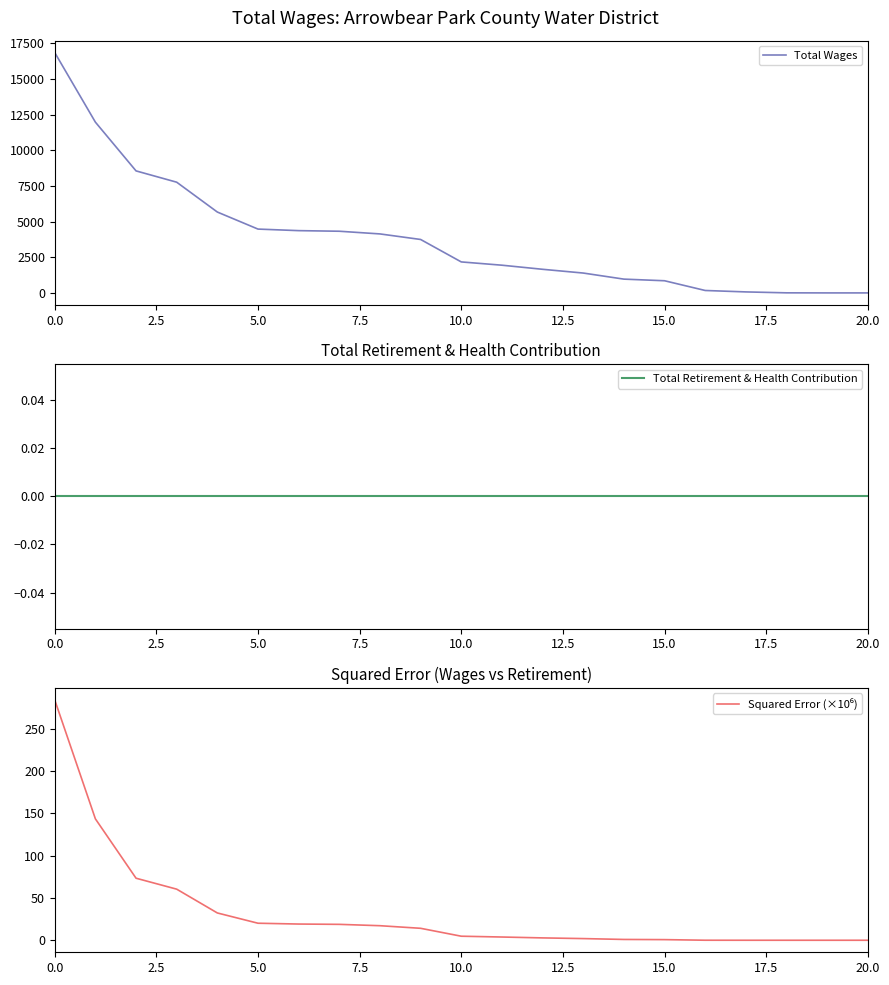

What is the total value across all series at 20?

15.0